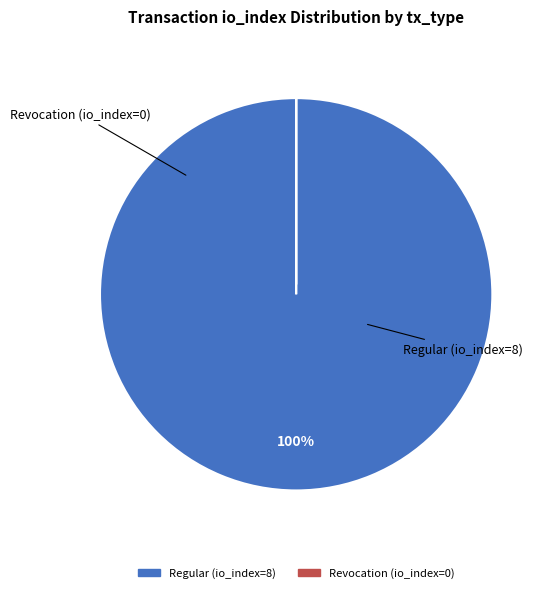

What is the largest slice in the pie chart?

Regular (io_index=8)